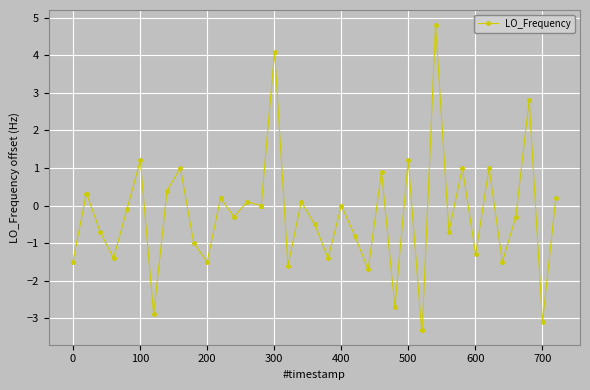

What is the greatest value displayed?

4.8